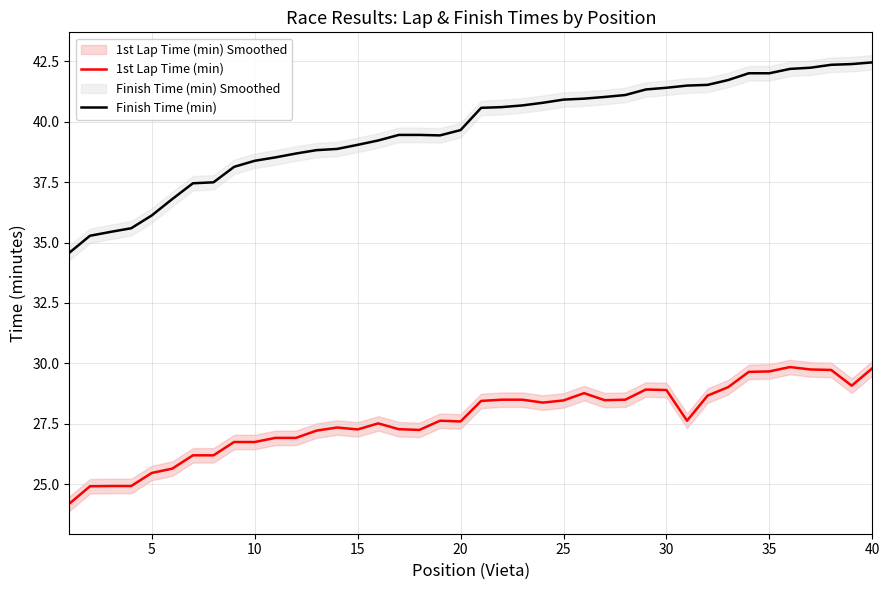

What is the sum of the Finish Time (min) values at 5 and 40?

78.6